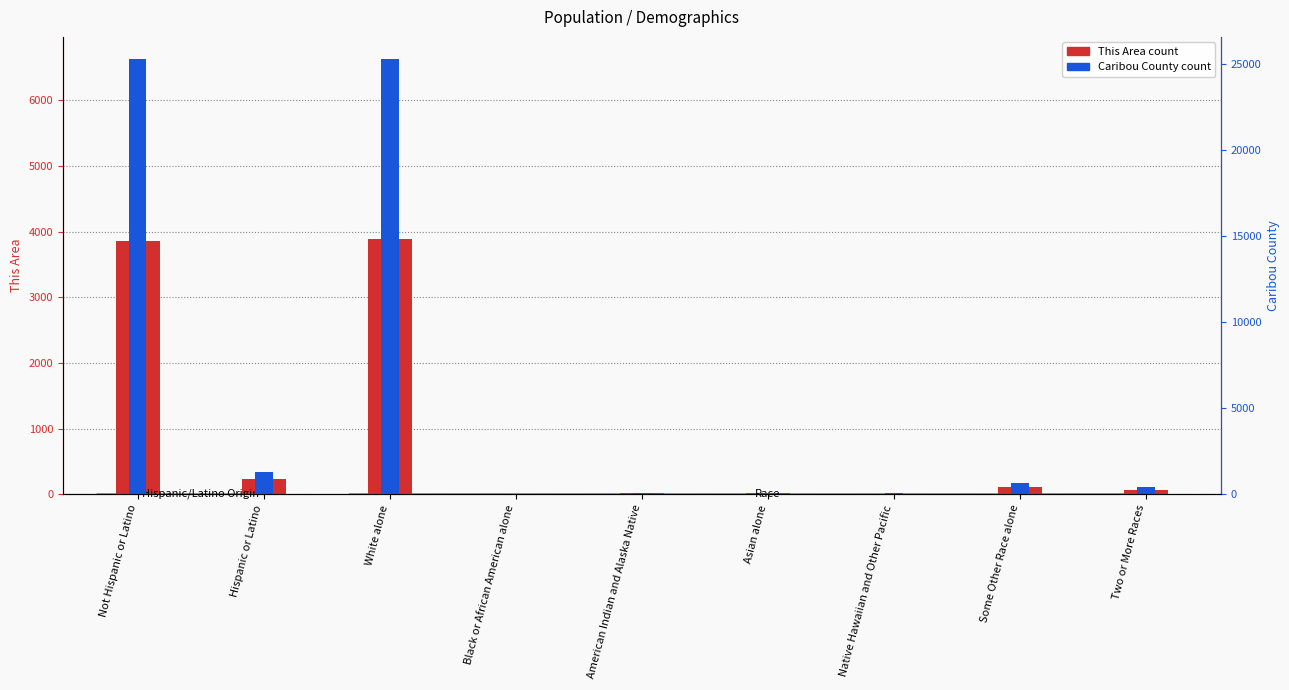

Which series changed the most between Not Hispanic or Latino and Hispanic or Latino?

Caribou County